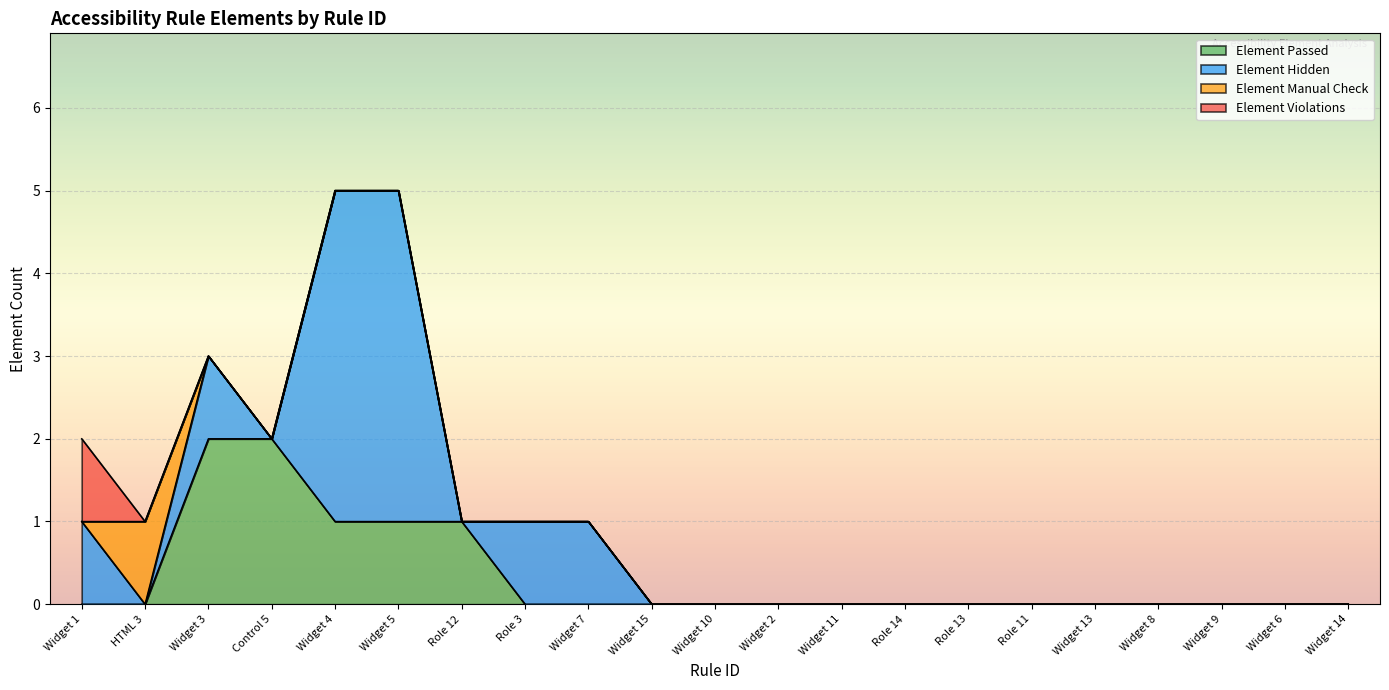

How many Element Violations values are between 0 and 1?

21